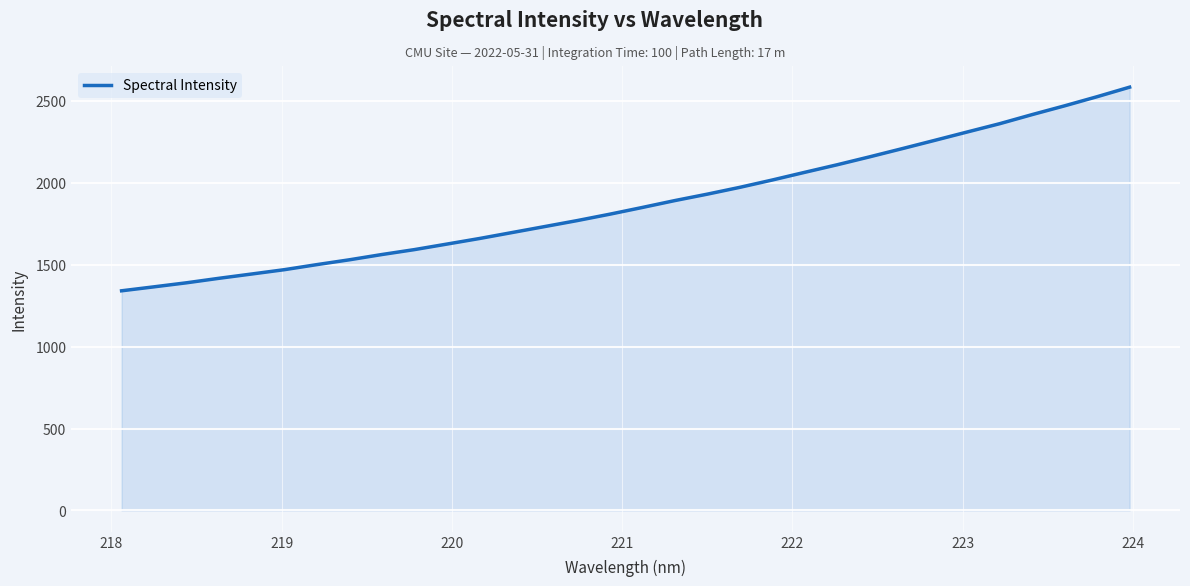

True or false: there are more than 1 points higher than both neighbors.

False